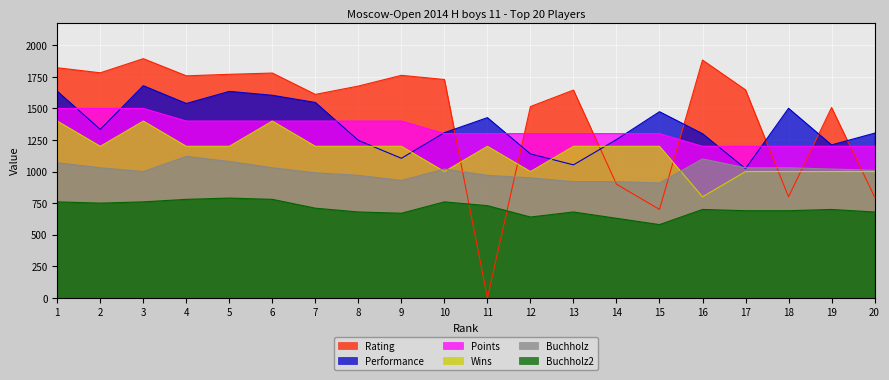

True or false: Buchholz and Performance cross at least once.

True